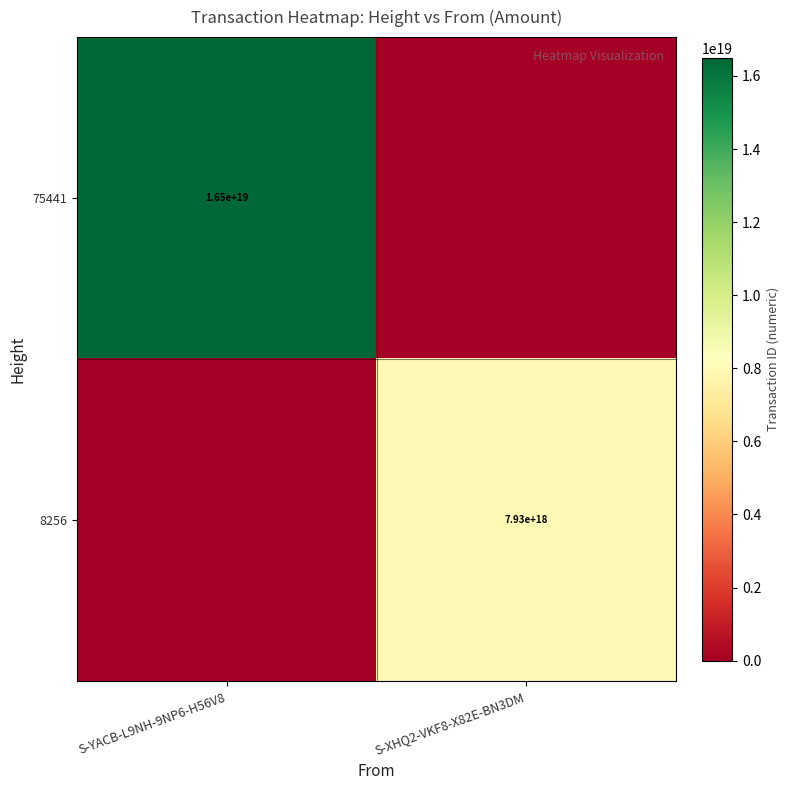

The 75441 series shows 4216993480976324608 at S-YACB-L9NH-9NP6-H56V8. True or false?

False